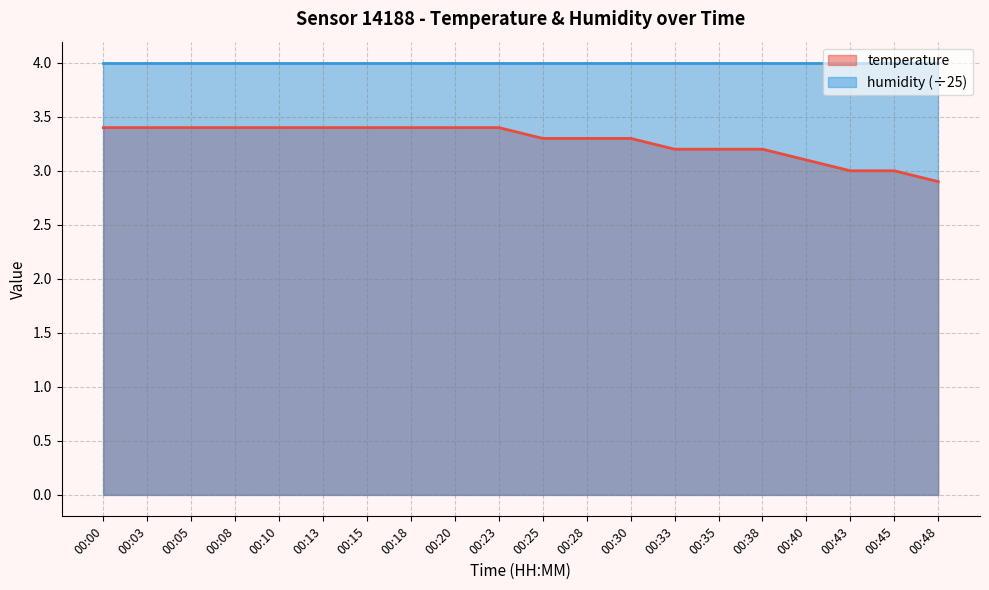

The value at 00:28 is 4.3. True or false?

False